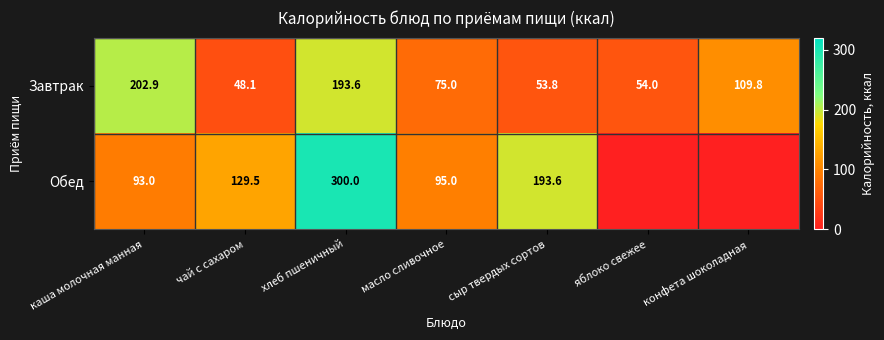

Which series changed the most between чай с сахаром and масло сливочное?

Обед